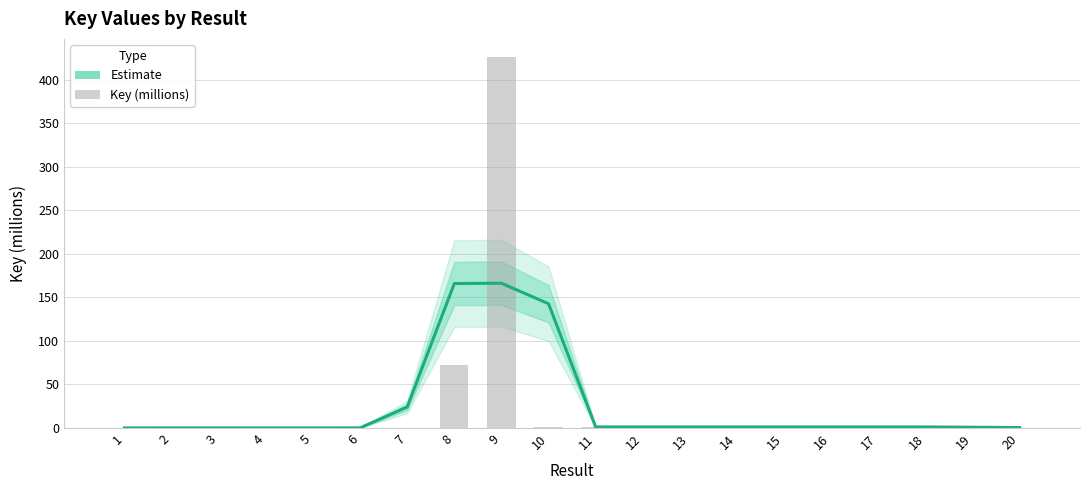

At which label is Estimate closest to 83?

7